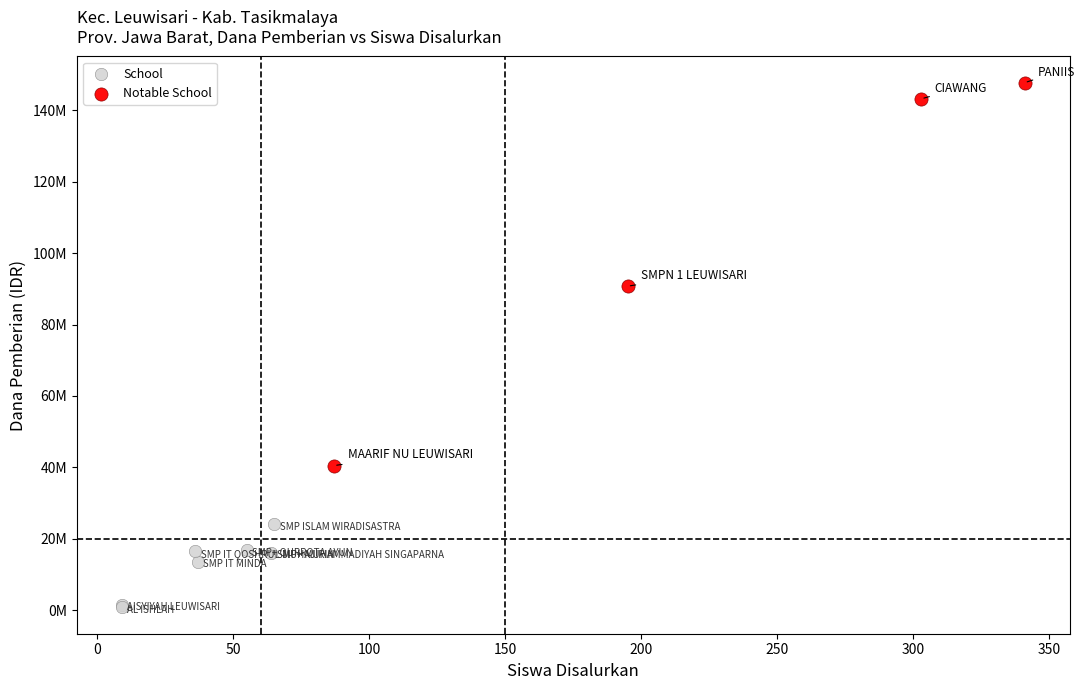

Which series contains the highest Y value?

Notable School